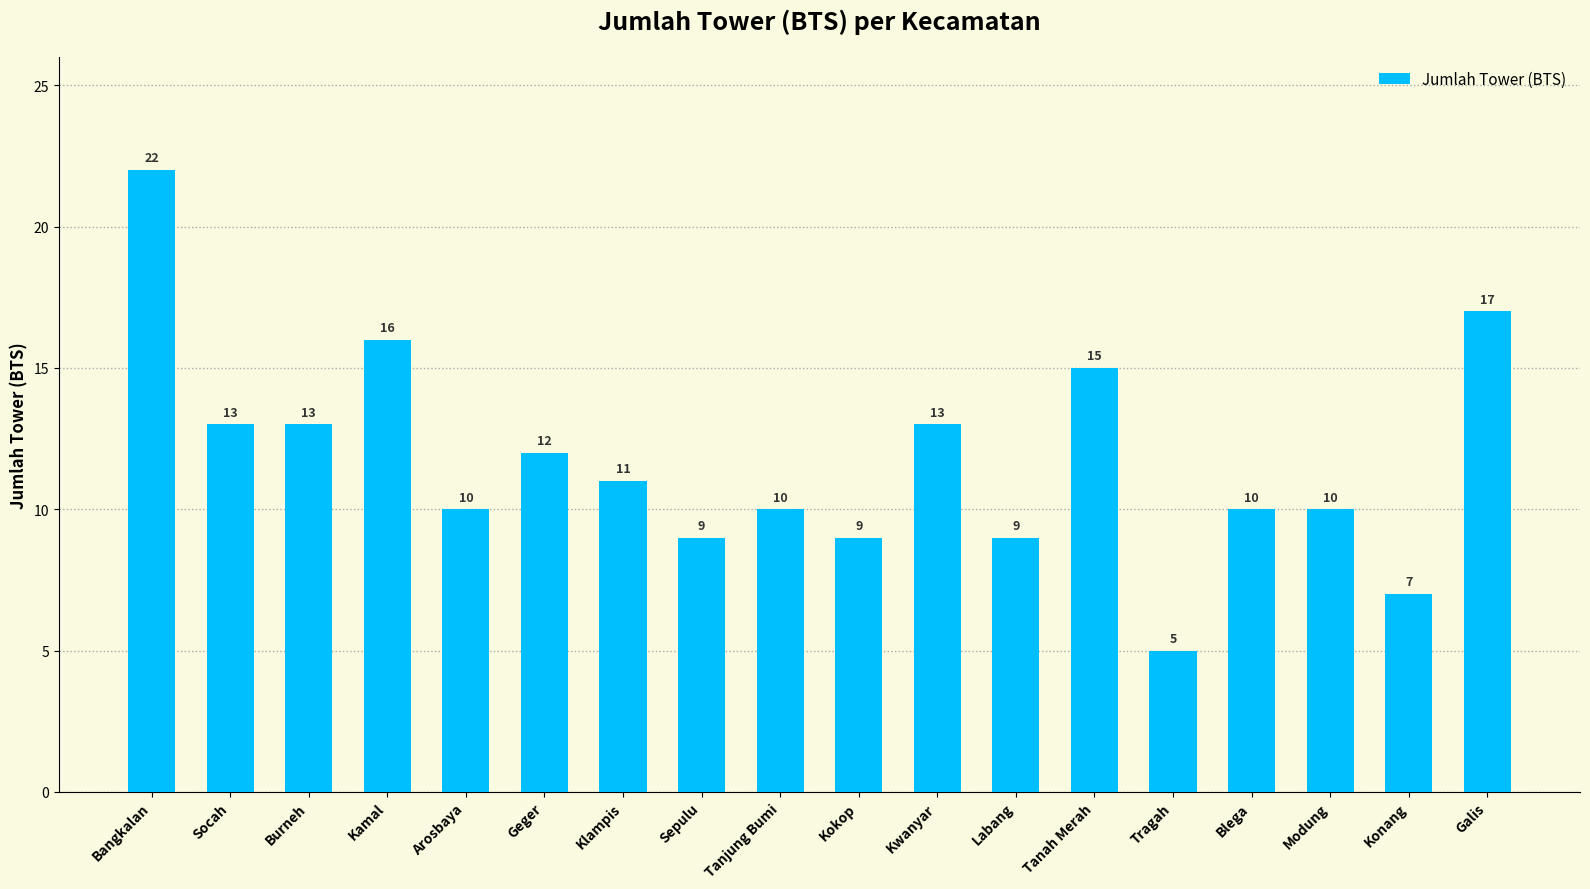

What is the maximum value shown in the chart?

22